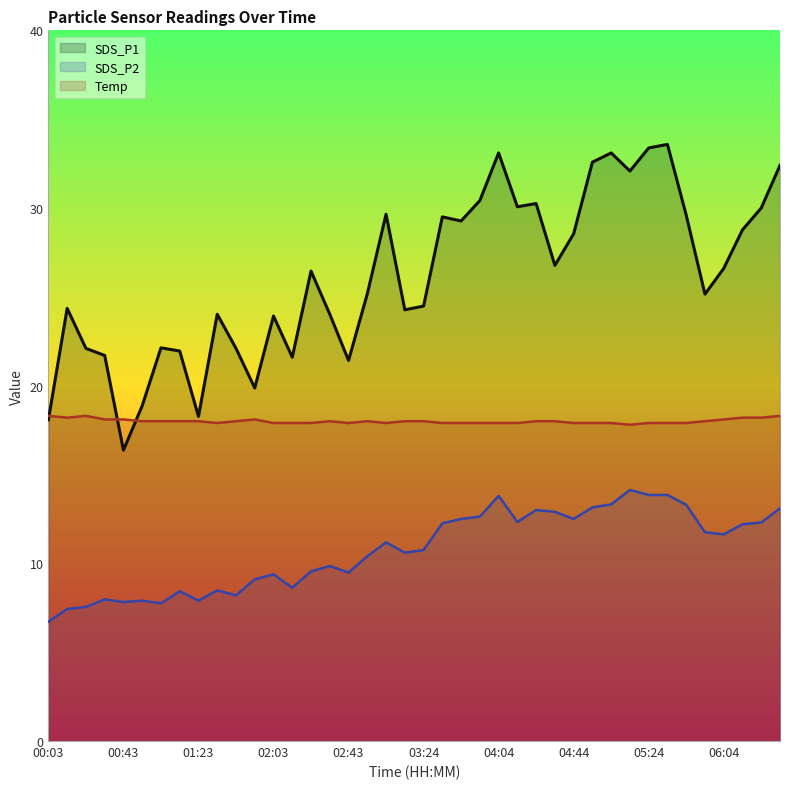

Rank the categories by Temp value from lowest to highest.

05:14, 01:33, 02:03, 02:13, 02:23, 02:43, 03:04, 03:34, 03:44, 03:54, 04:04, 04:14, 04:44, 04:54, 05:04, 05:24, 05:34, 05:44, 00:53, 01:03, 01:13, 01:23, 01:43, 02:33, 02:53, 03:14, 03:24, 04:24, 04:34, 05:54, 00:33, 00:43, 01:53, 06:04, 00:13, 06:14, 06:24, 00:03, 00:23, 06:34